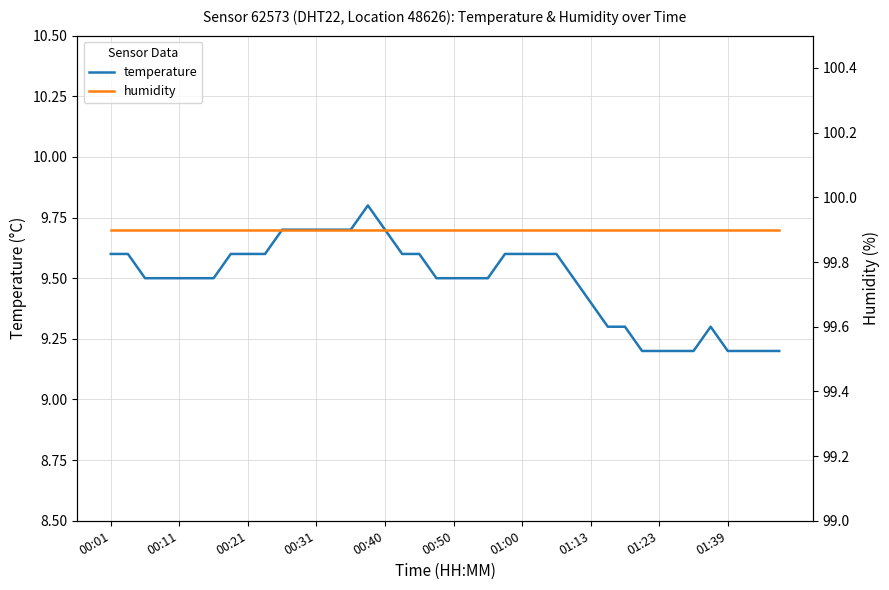

At 26, list the series in order from largest to smallest.

humidity, temperature